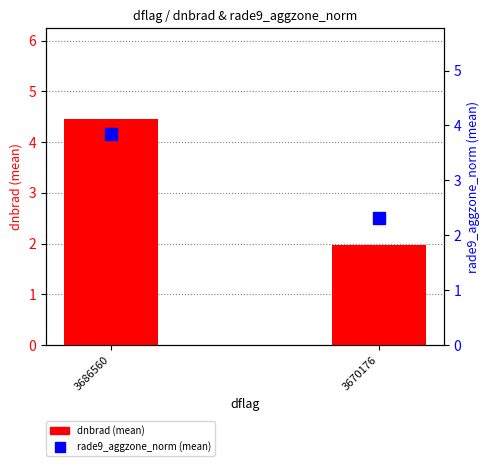

At 3670176, list the series in order from smallest to largest.

dnbrad (mean), rade9_aggzone_norm (mean)